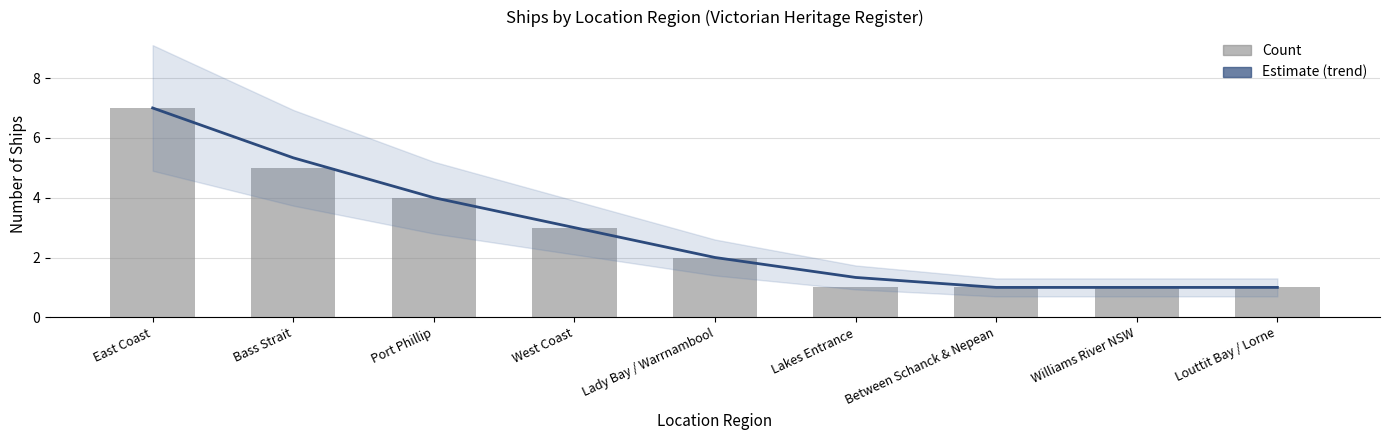

What is the value of the Estimate bar at the 6th from the left?

1.3